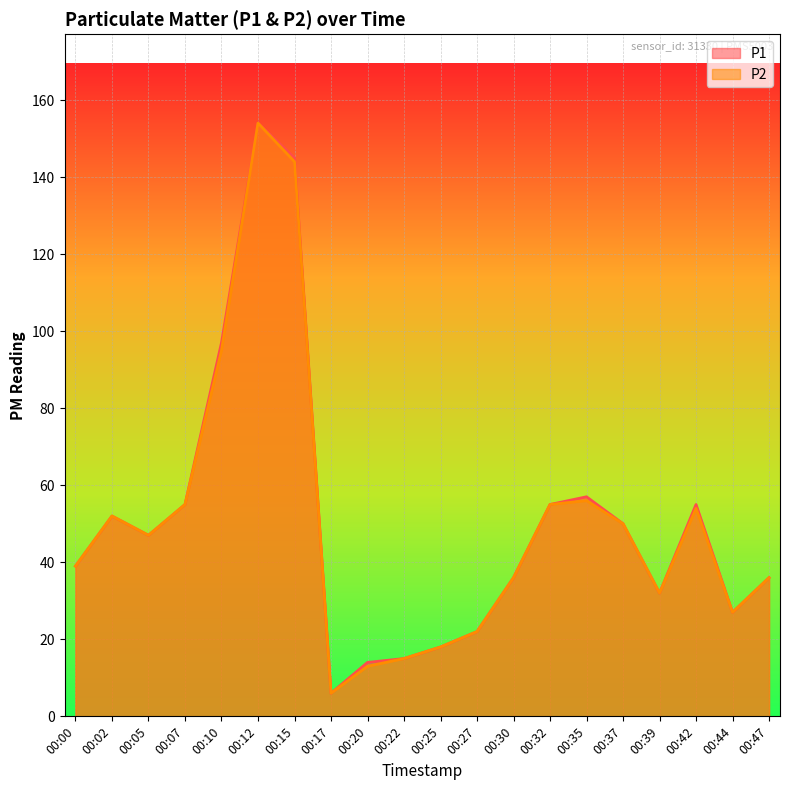

At which label does P2 first exceed 47?

00:02